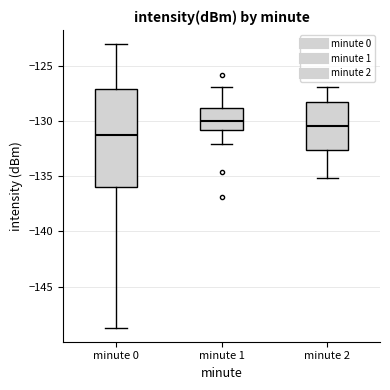

Reading left to right, read every box against the y-axis: the position of its median line, the range the box covers, and the ends of its whiskers. The values are not printed on the chart, so give them approximately, as read against the axis.

minute 0: median -131.5, box -136.0 to -127.0, whiskers -148.5 to -123.0
minute 1: median -130.0, box -131.0 to -129.0, whiskers -132.0 to -127.0
minute 2: median -130.5, box -132.5 to -128.5, whiskers -135.0 to -127.0